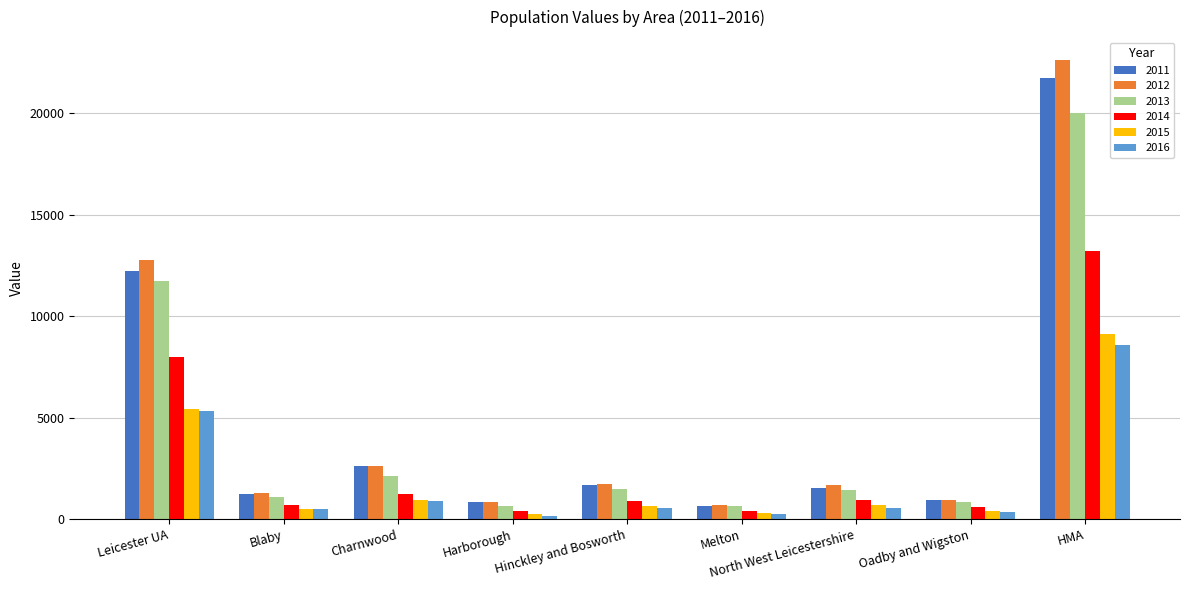

What is the approximate value of 2011 at Charnwood?

2638.8